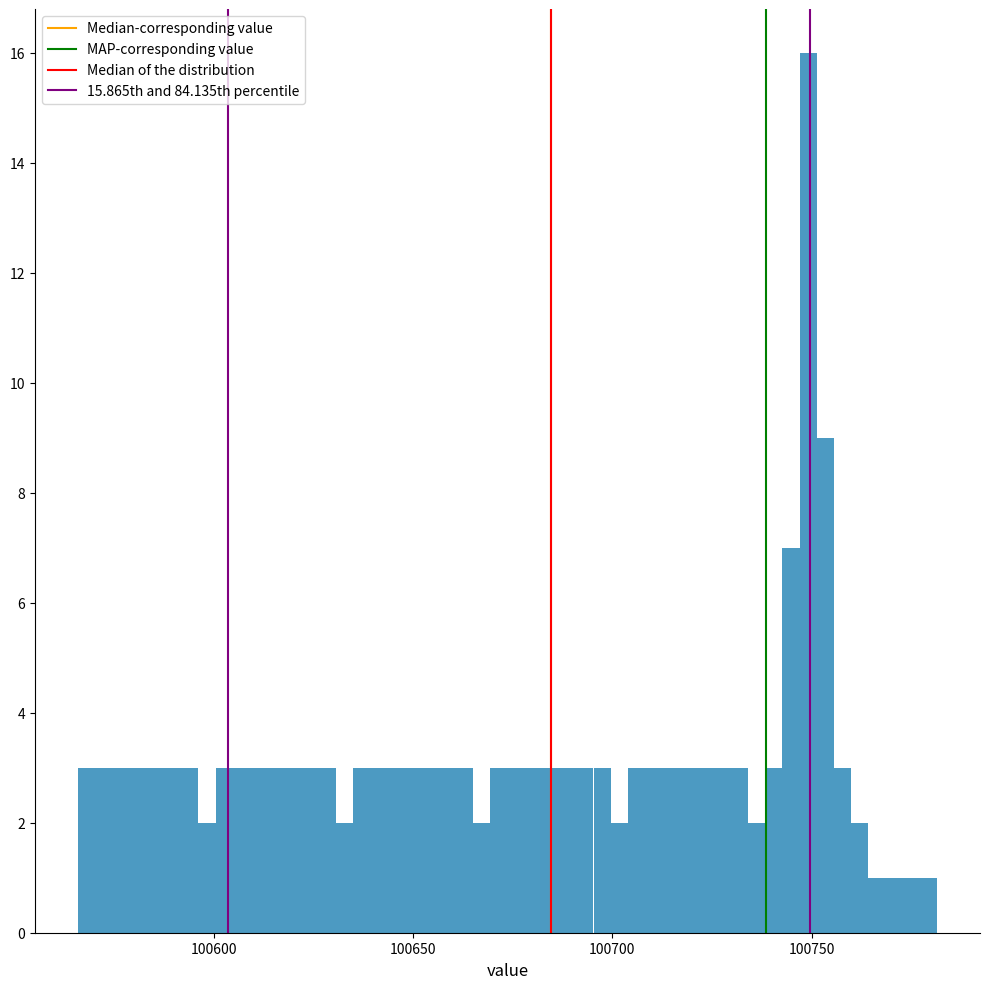

Read against the x-axis, roughly where is the centre of the tallest bar?

100750